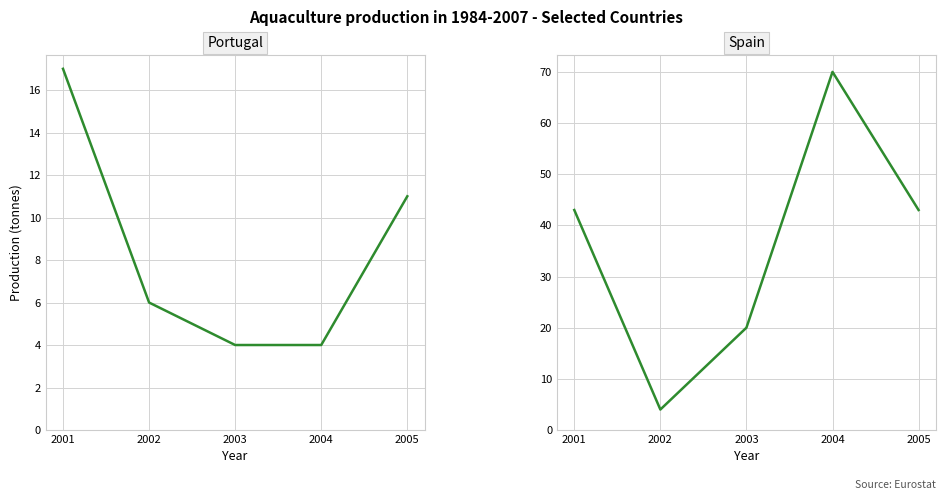

True or false: Spain and Portugal cross at least once.

True